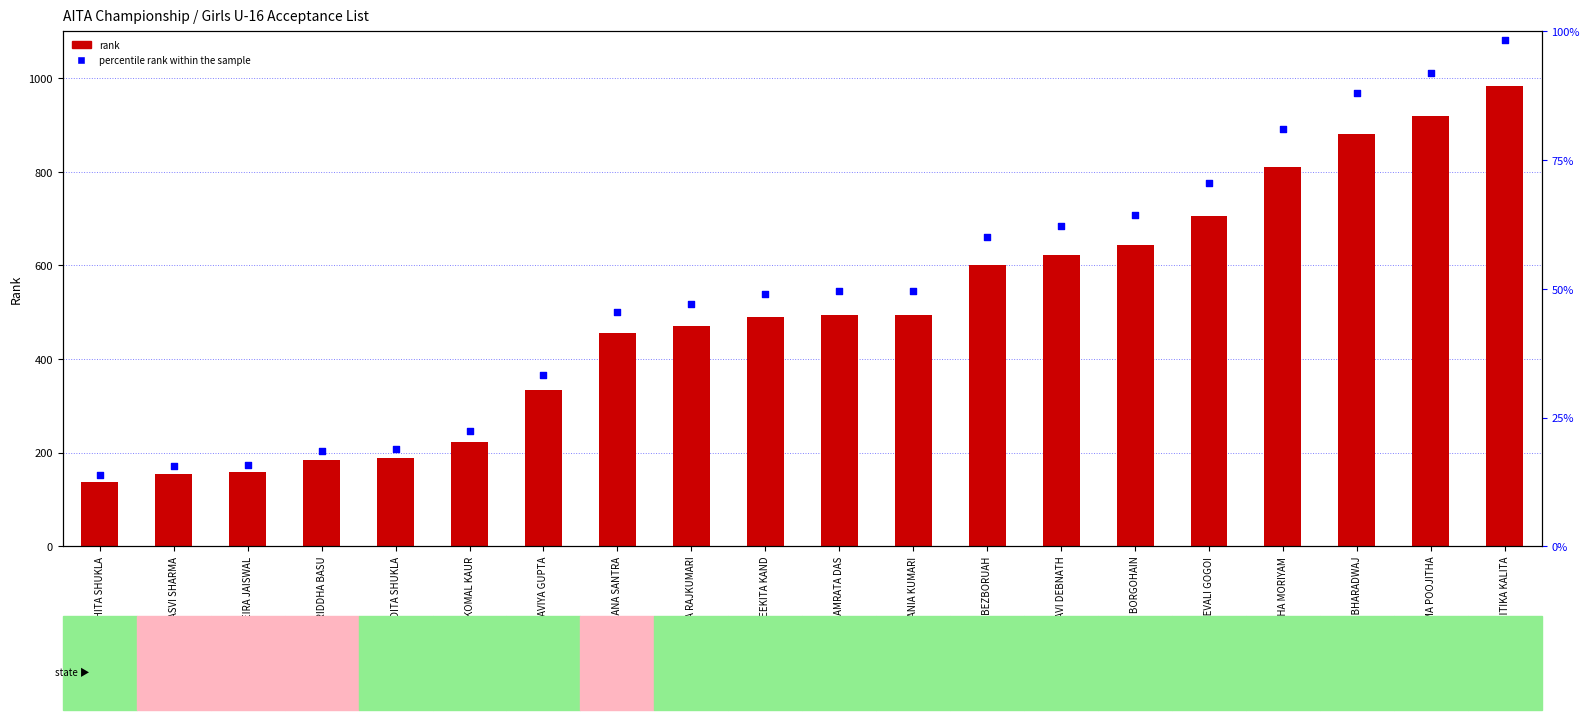

Which series has the widest spread of Y values?

rank